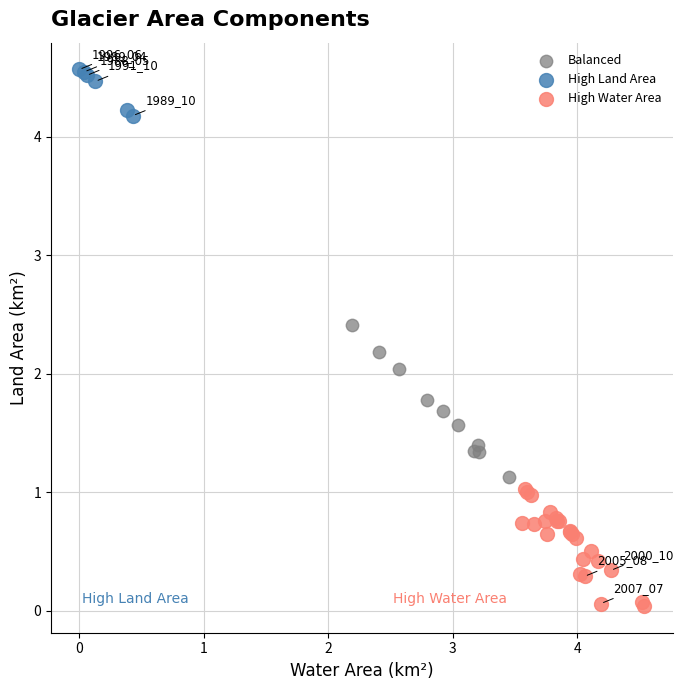

Which series contains the highest Y value?

High Land Area